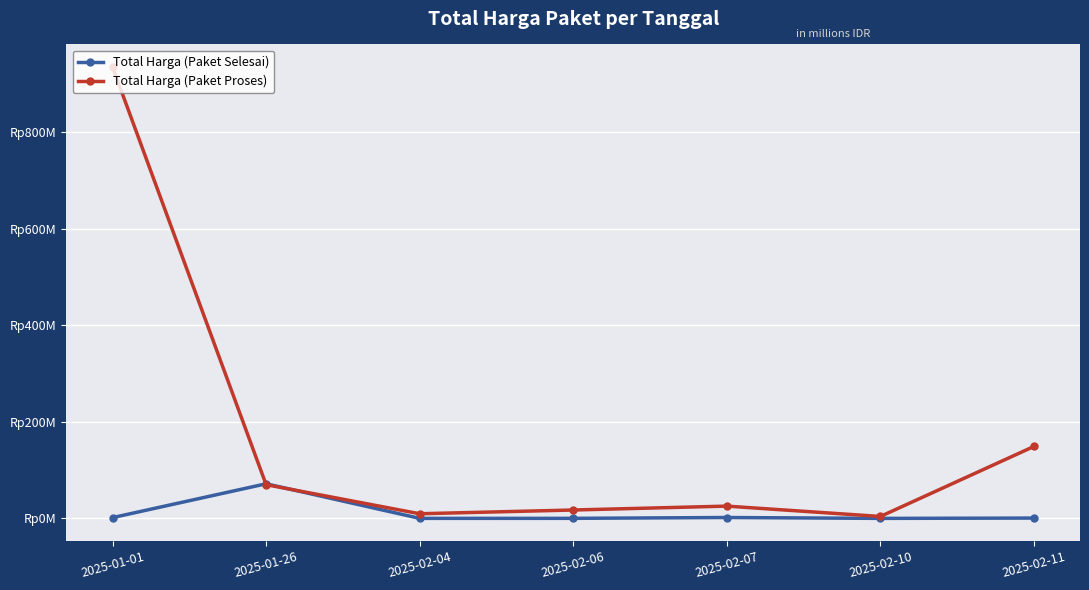

List the series in order of their peak value, lowest first.

Total Harga (Paket Selesai), Total Harga (Paket Proses)